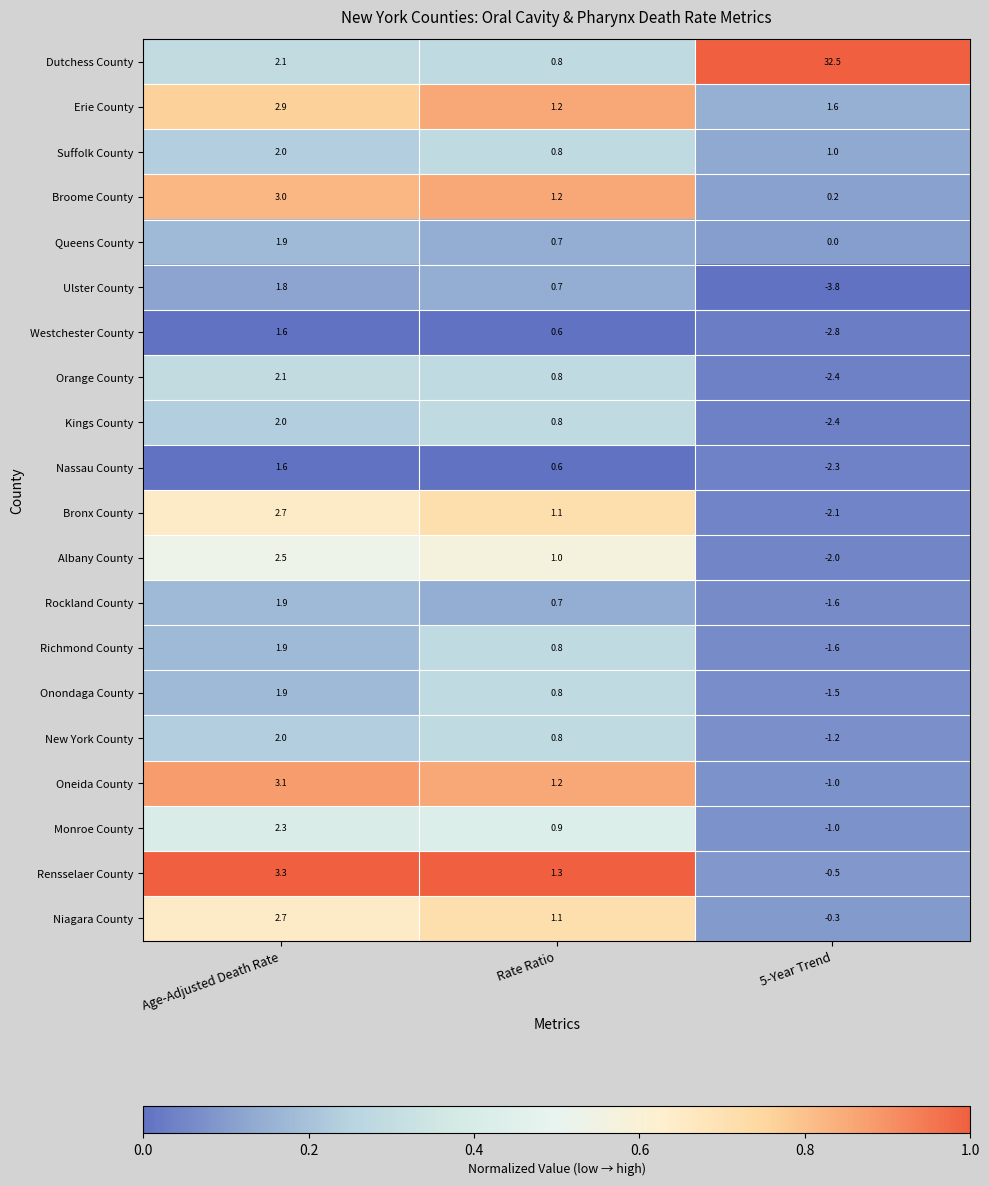

List the labels in order of Nassau County value, smallest first.

5-Year Trend, Rate Ratio, Age-Adjusted Death Rate